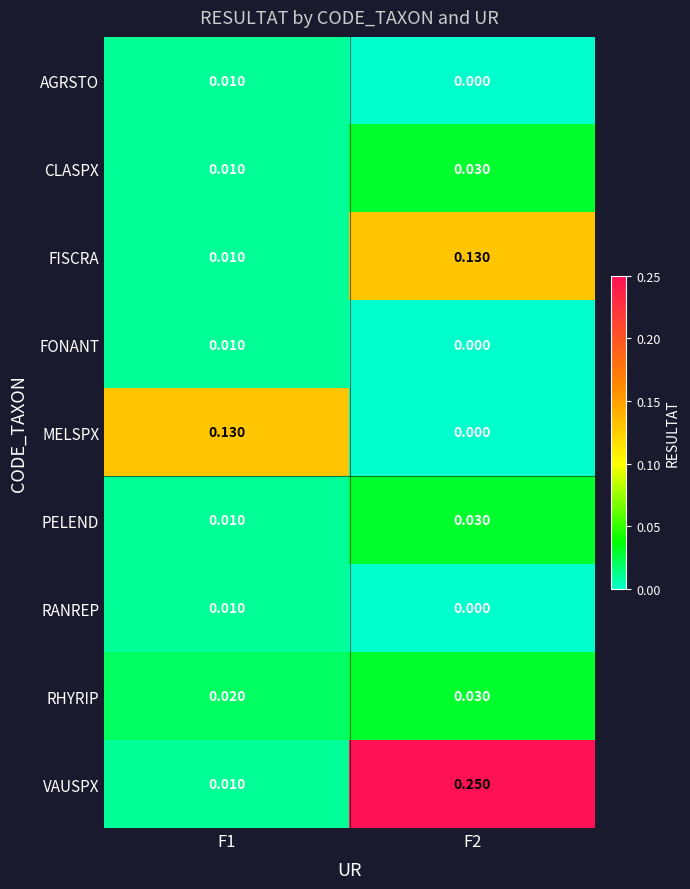

Which series has the widest spread of values?

VAUSPX